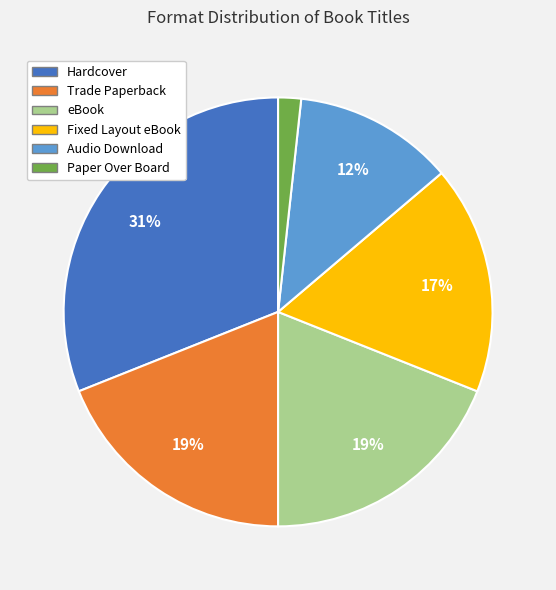

Which category has the biggest portion of the pie?

Hardcover